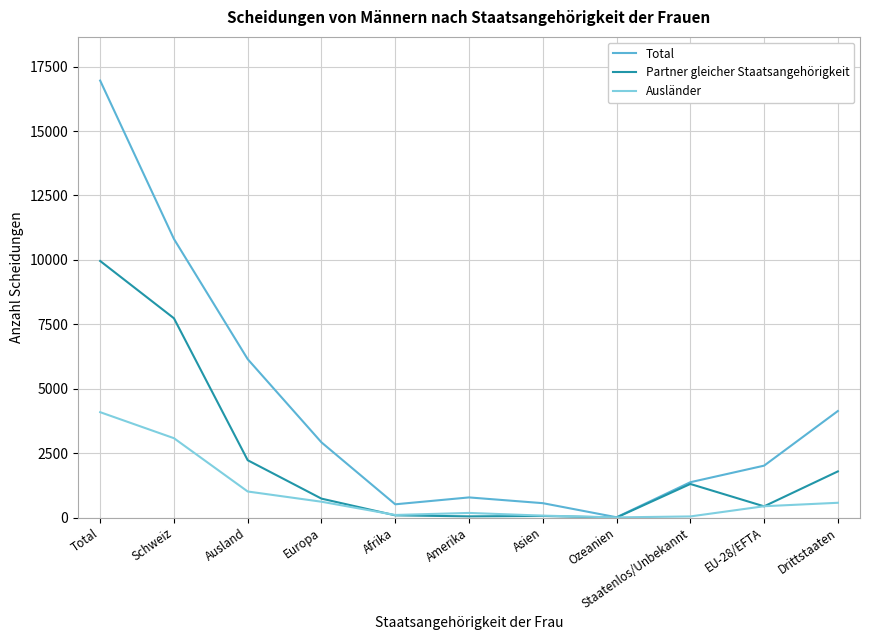

Rank the series by their average value, from highest to lowest.

Total, Partner gleicher Staatsangehörigkeit, Ausländer